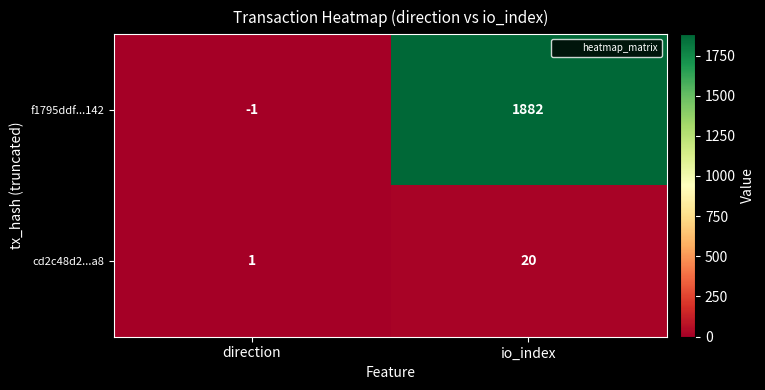

Which category has the highest value in the cd2c48d2...a8 series?

io_index